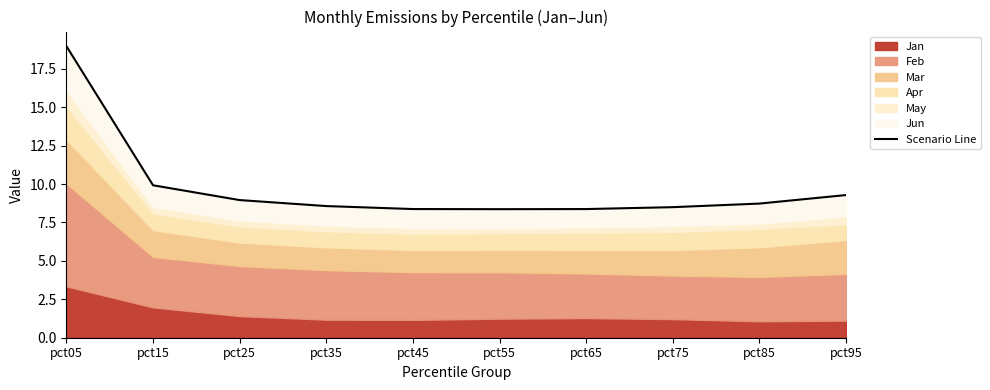

What is the average value?

9.8